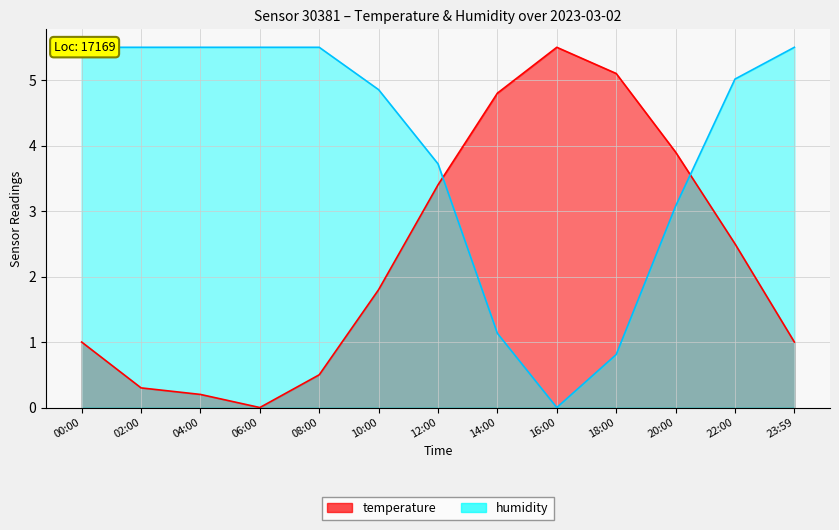

Between 02:00 and 16:00, which series saw the biggest shift?

humidity